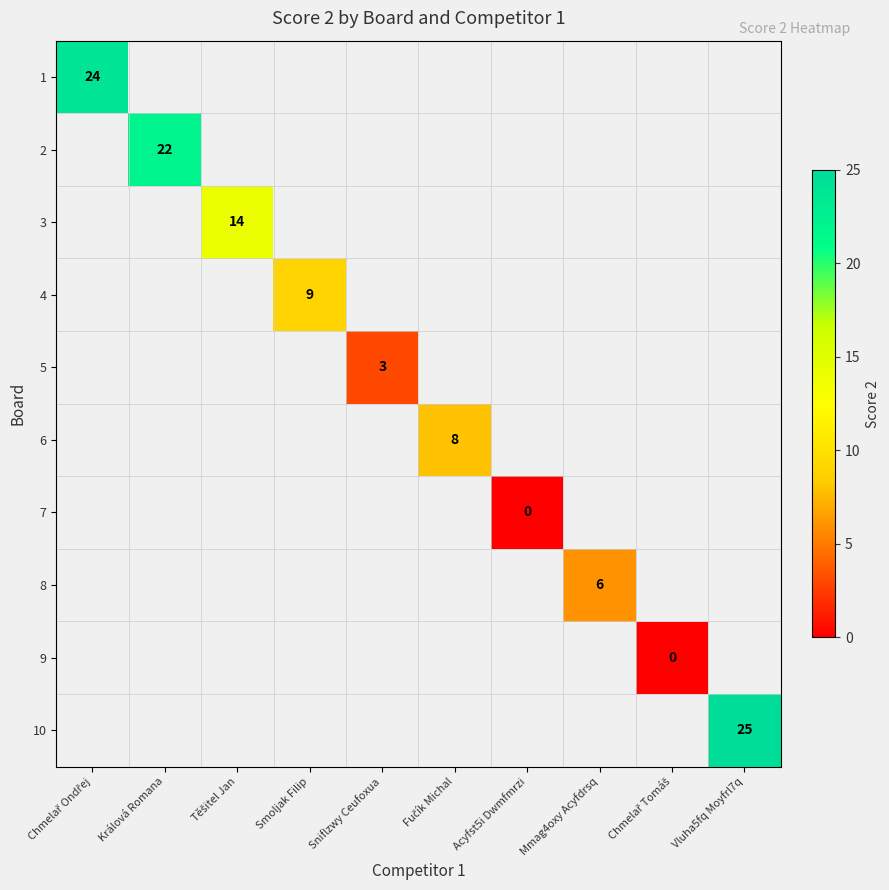

Which label corresponds to the largest value in the chart?

Vluha5fq Moyfrl7q